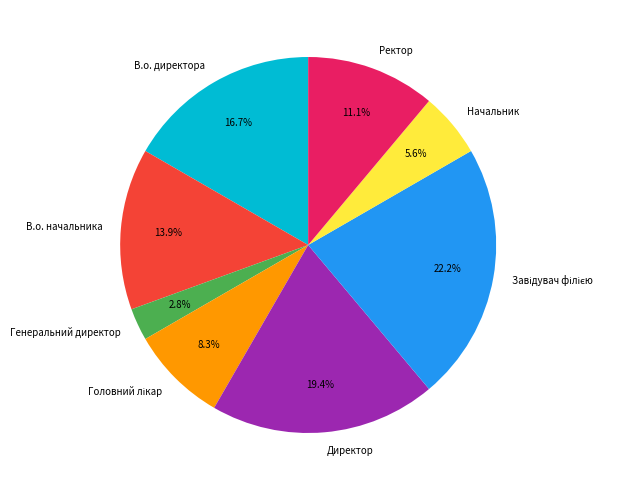

Which slice is the smallest?

Генеральний директор